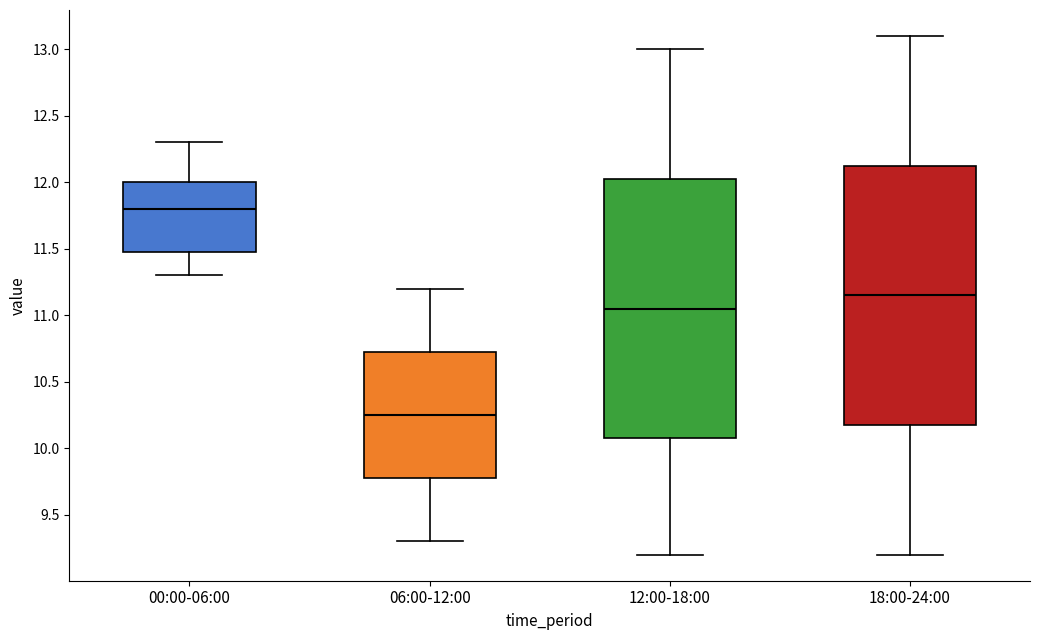

Reading left to right, transcribe this box plot: for each box, give where its median line is, the range the box spans, and where its two whiskers end, as read against the y-axis. The values are not printed on the chart, so give them approximately, as read against the axis.

00:00-06:00: median 11.80, box 11.50 to 12.00, whiskers 11.30 to 12.30
06:00-12:00: median 10.25, box 9.80 to 10.75, whiskers 9.30 to 11.20
12:00-18:00: median 11.05, box 10.10 to 12.05, whiskers 9.20 to 13.00
18:00-24:00: median 11.15, box 10.20 to 12.15, whiskers 9.20 to 13.10